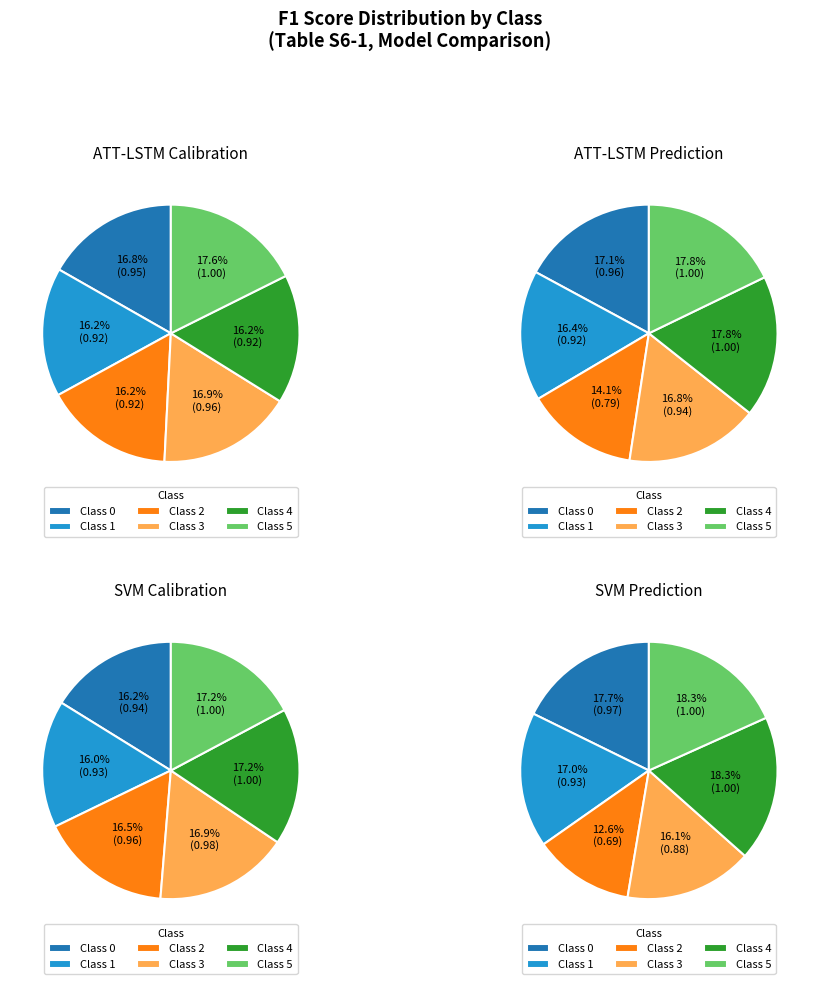

Is Class 2 the majority of the pie?

No